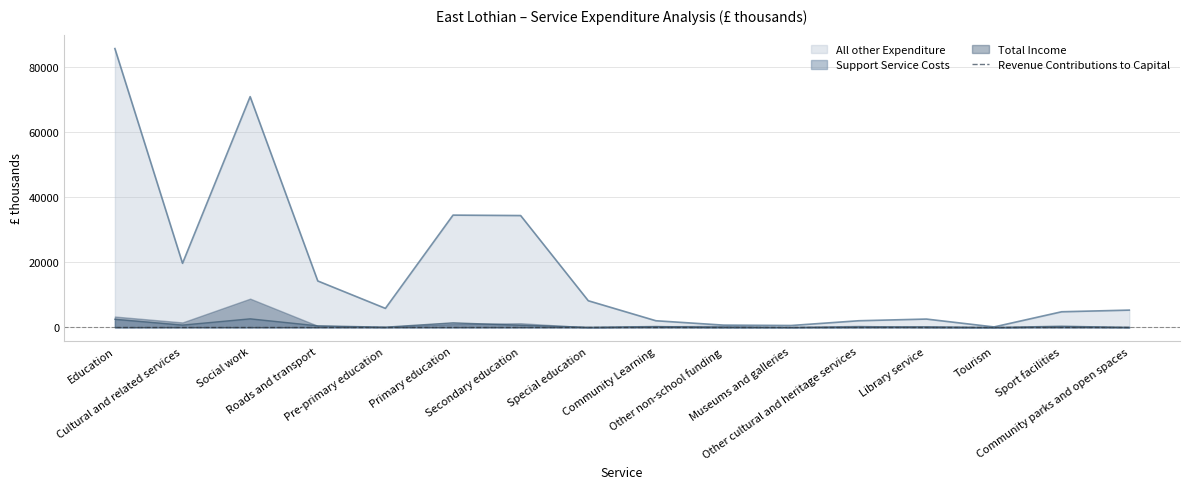

At which category does All other Expenditure reach its first local peak?

Social work